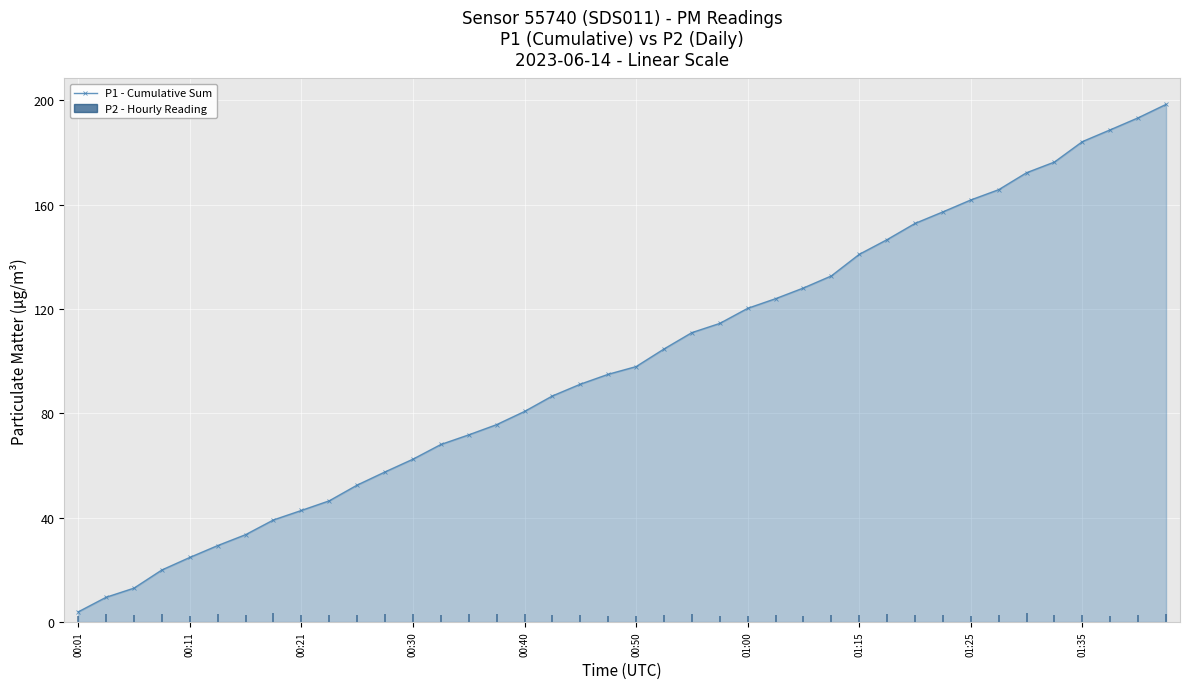

What is the value of the 28th point from the left?

132.7